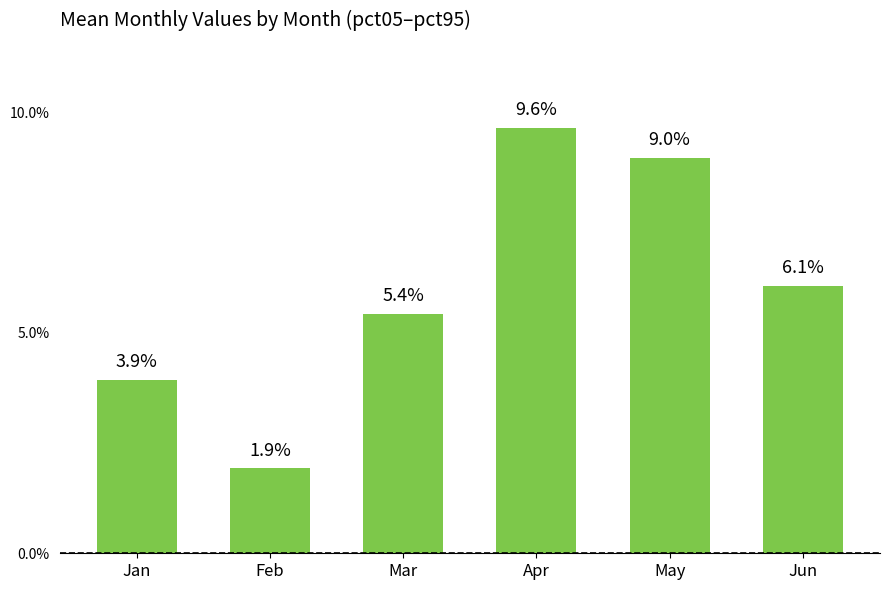

How many bars are there in total?

6